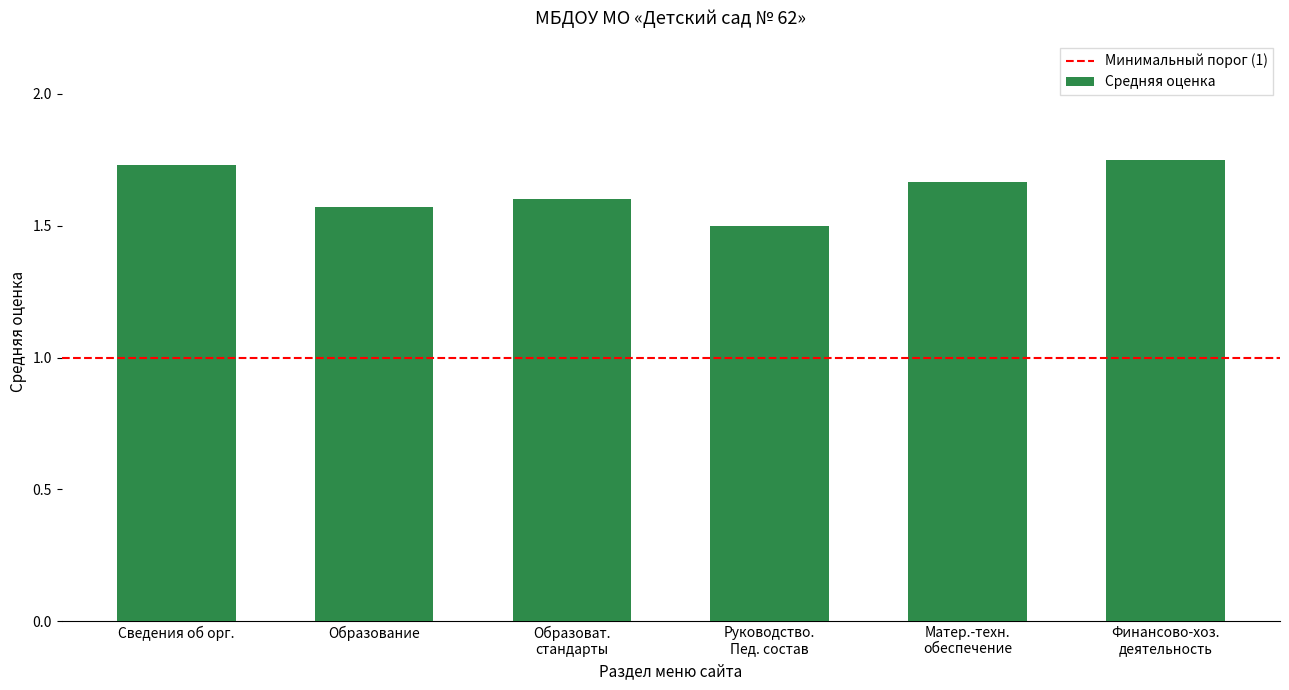

What is the smallest value displayed?

1.5